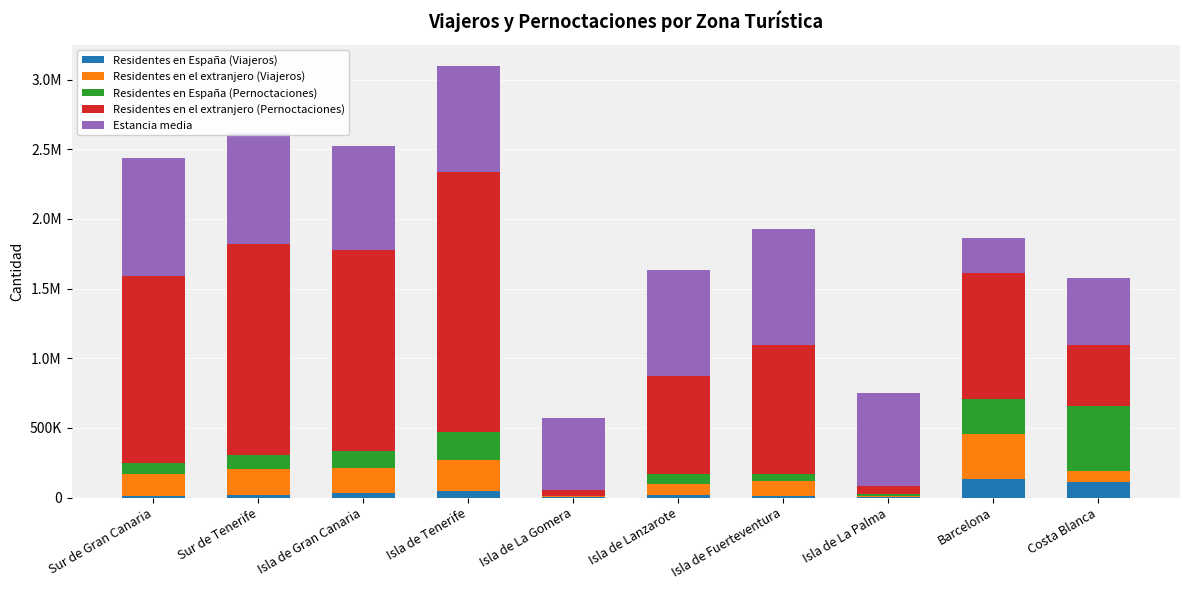

Does the chart contain stacked bars?

Yes